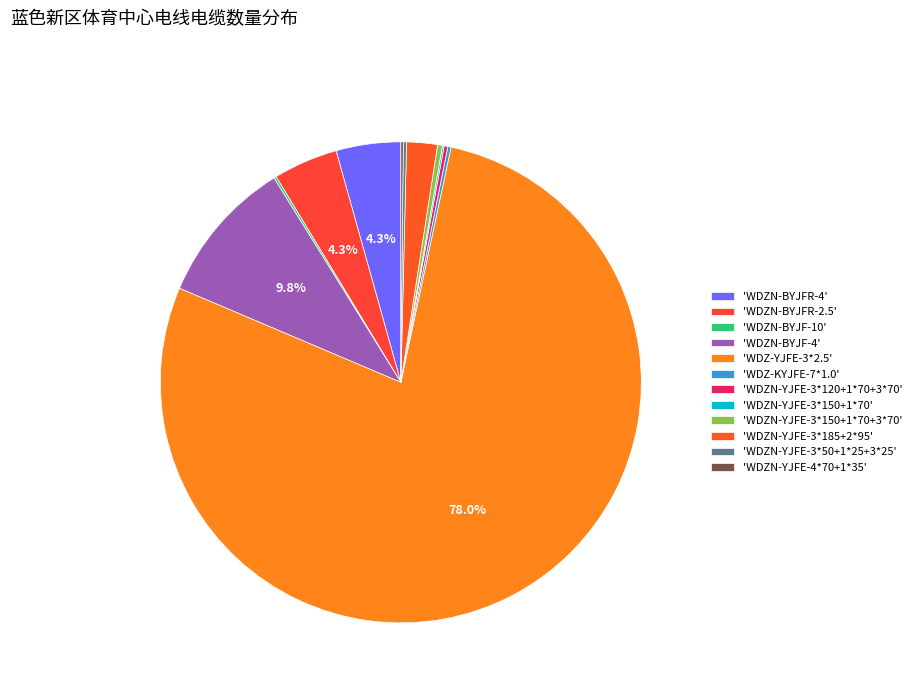

What is the smallest slice in the pie chart?

WDZN-YJFE-3*150+1*70